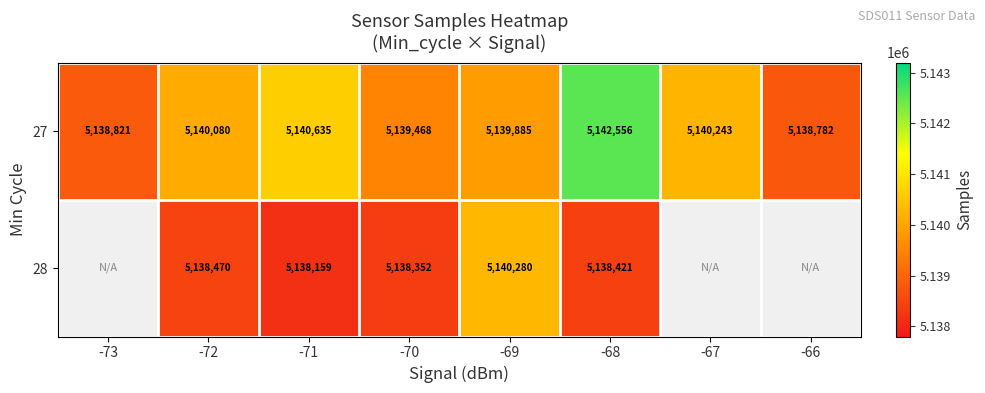

What is the difference between the 27 values at -68 and -72?

2476